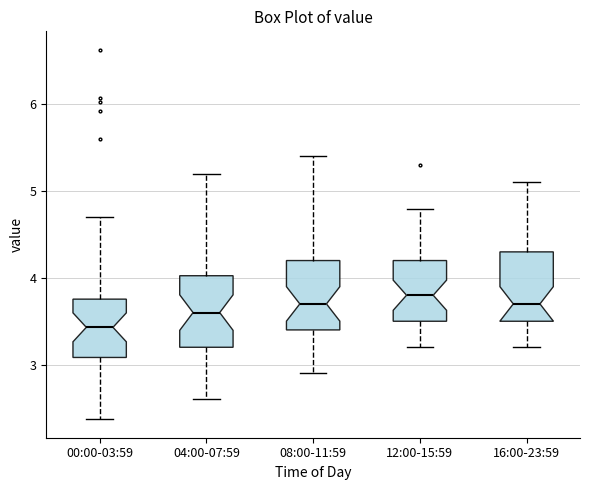

Which box's median line is the lowest?

00:00-03:59